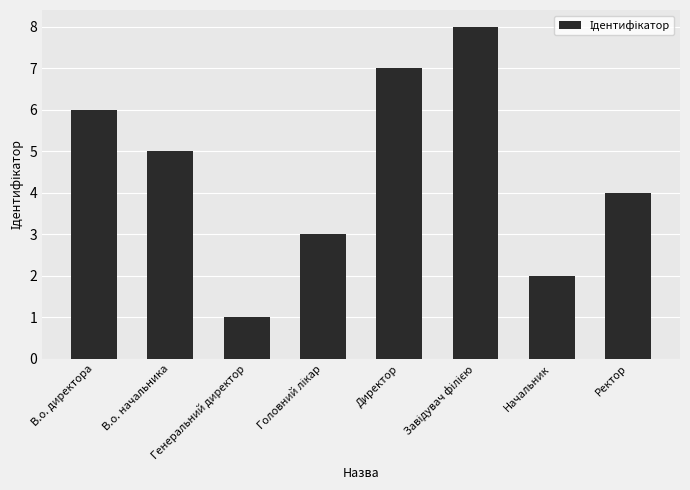

How many values are between 3 and 7?

5